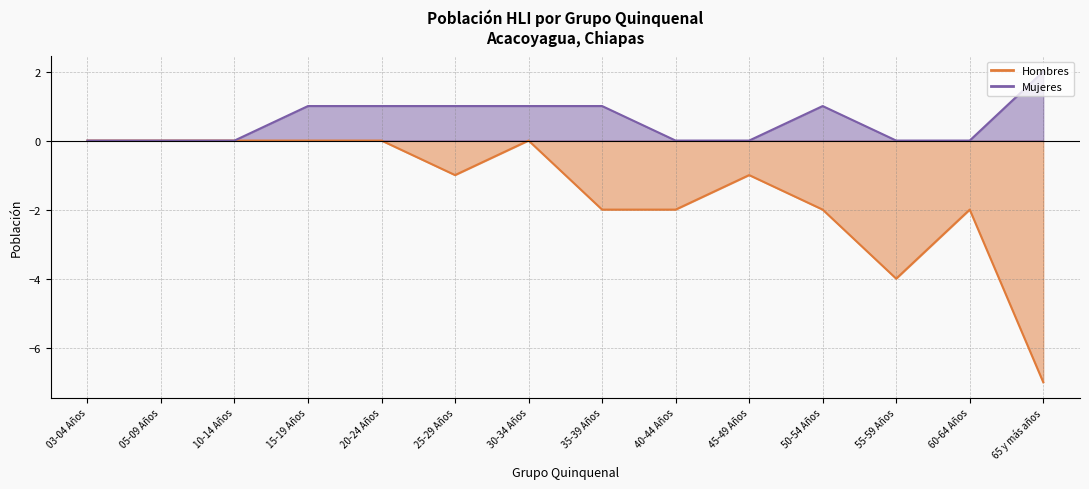

Is the value of Hombres at 20-24 Años greater than the value of Mujeres at 55-59 Años?

No